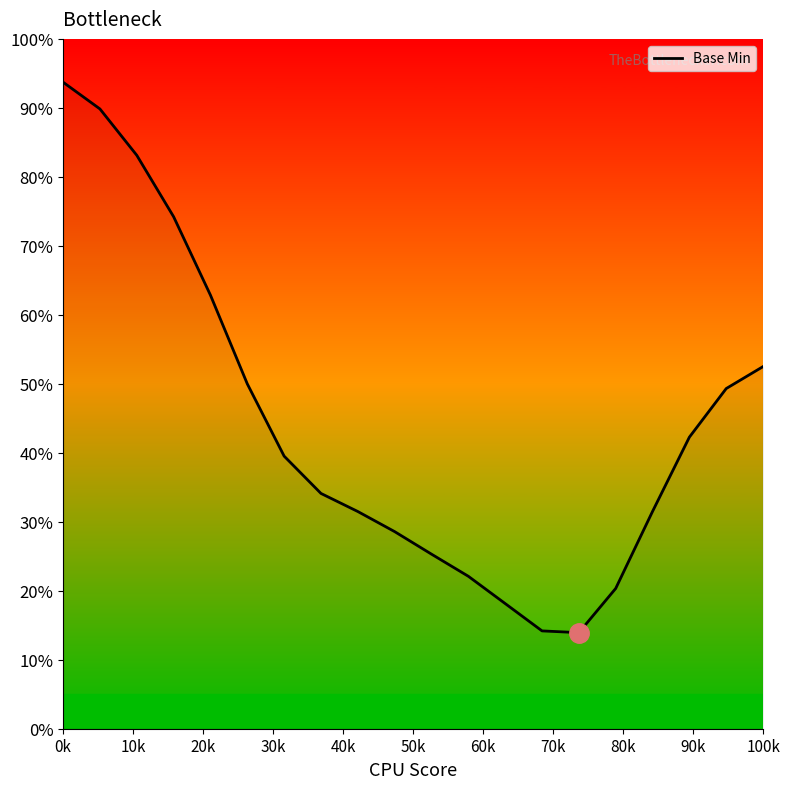

What is the label of the 12th point from the right?

80k